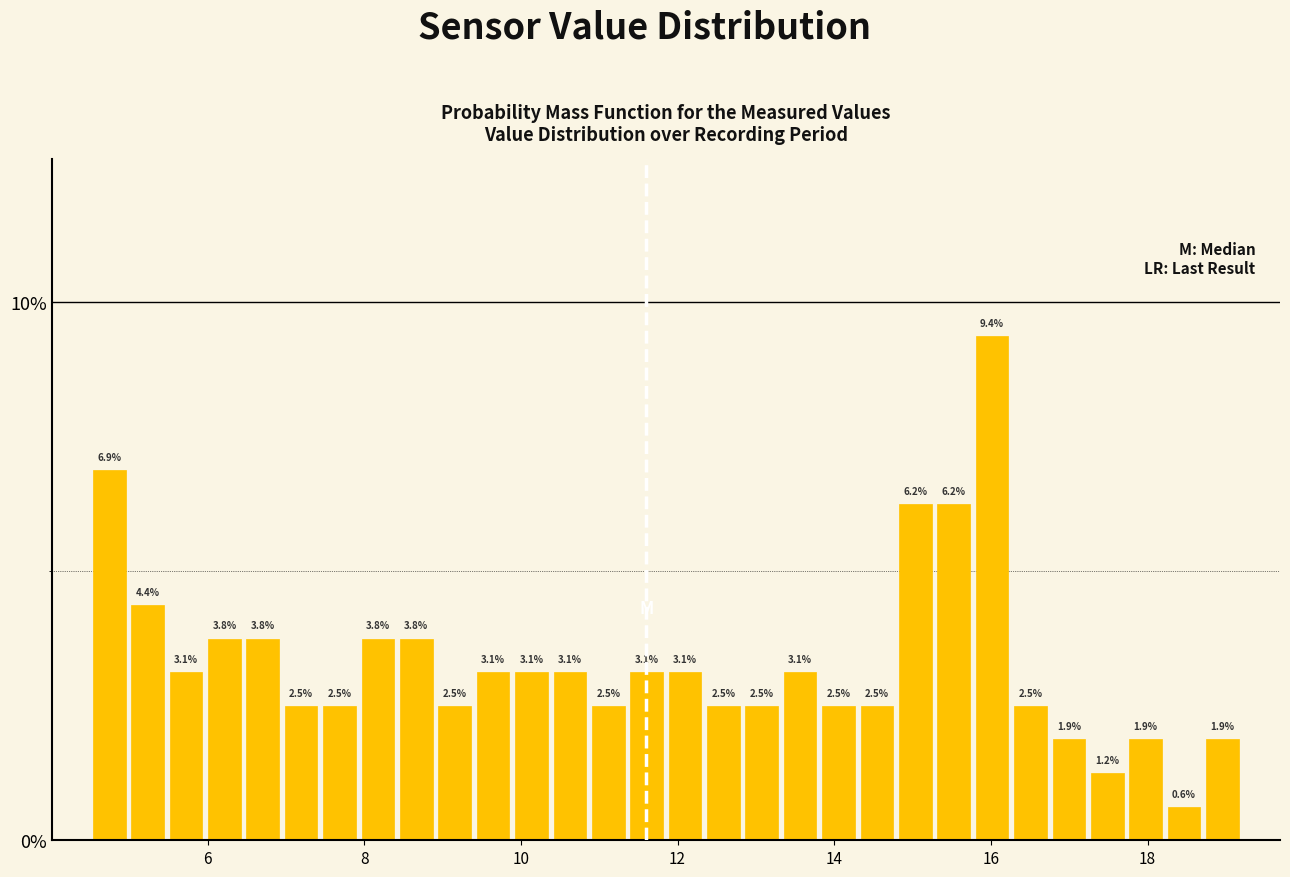

Read against the x-axis, roughly where is the centre of the tallest bar?

16.0